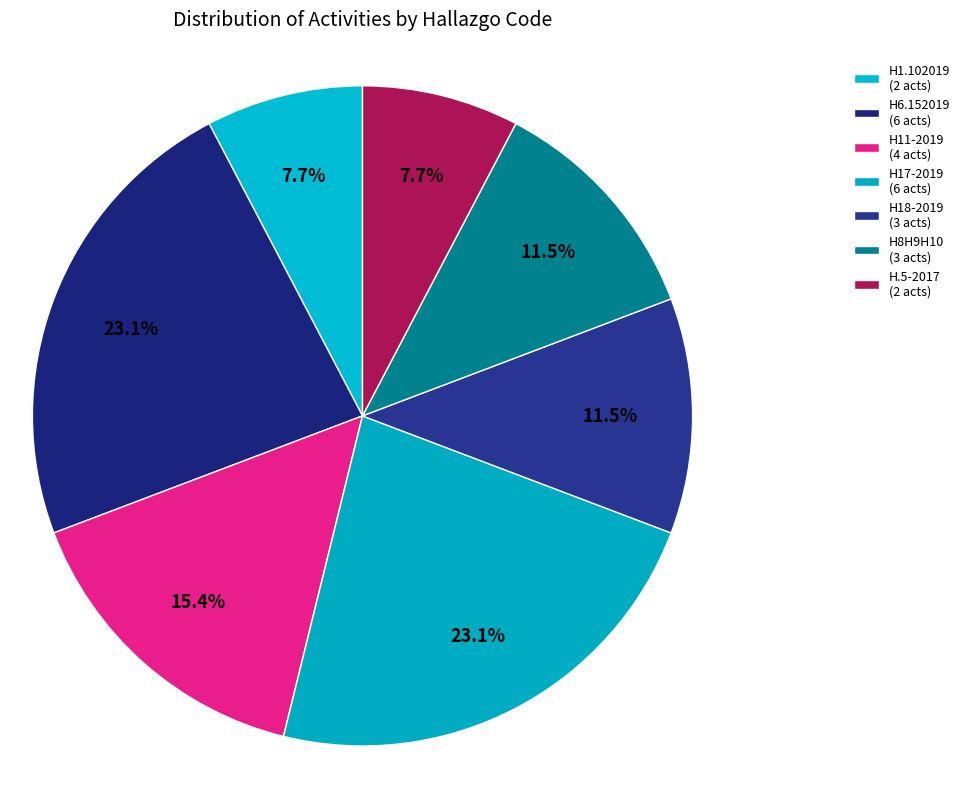

True or false: H6.152019 accounts for 29% of the total.

False